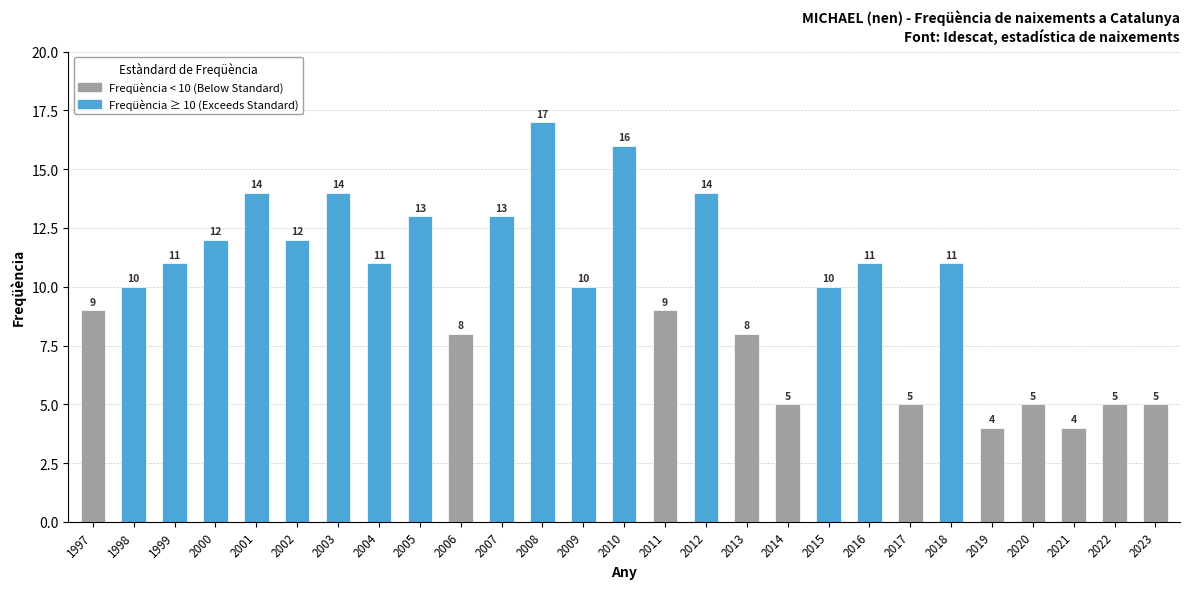

What is the change in value from 2001 to 2022?

-9